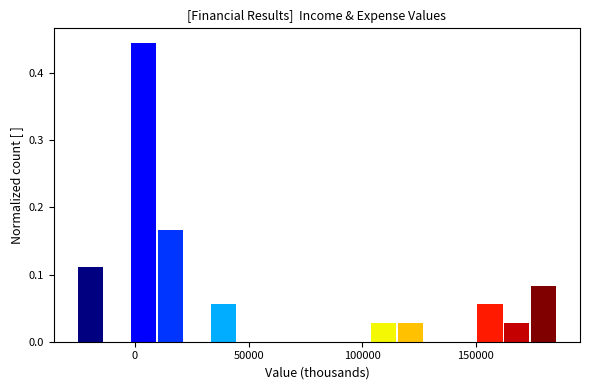

Around what value on the x-axis is the tallest bar? Give the approximate position of its centre, as read against the axis.

5000